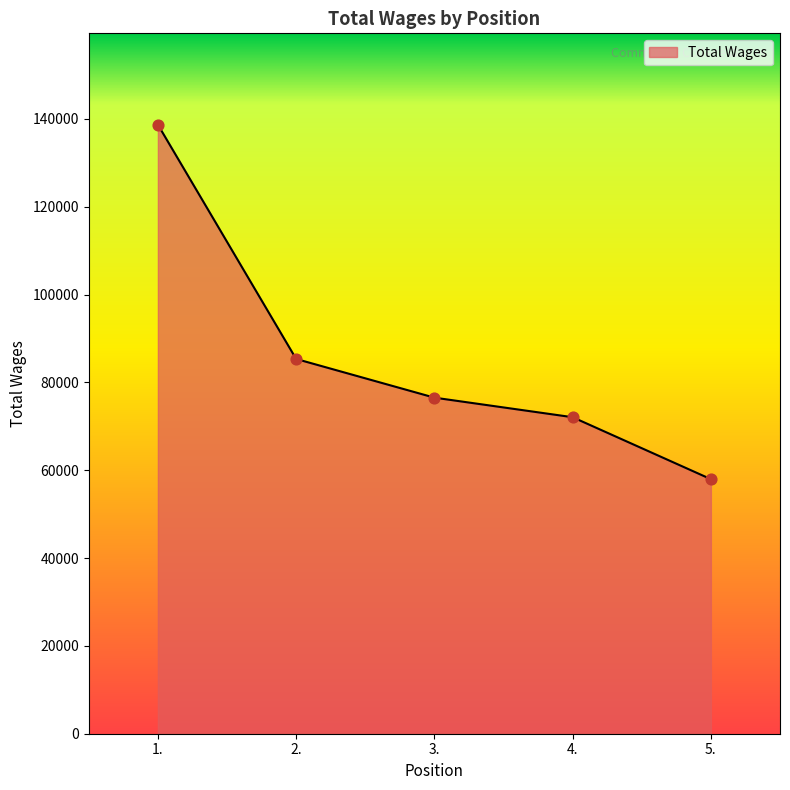

Approximately how many times larger is the value at 4. compared to 1.?

0.5